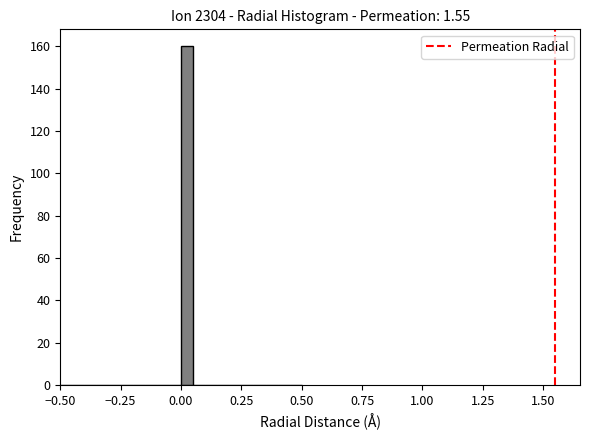

Around what value on the x-axis is the tallest bar? Give the approximate position of its centre, as read against the axis.

0.05